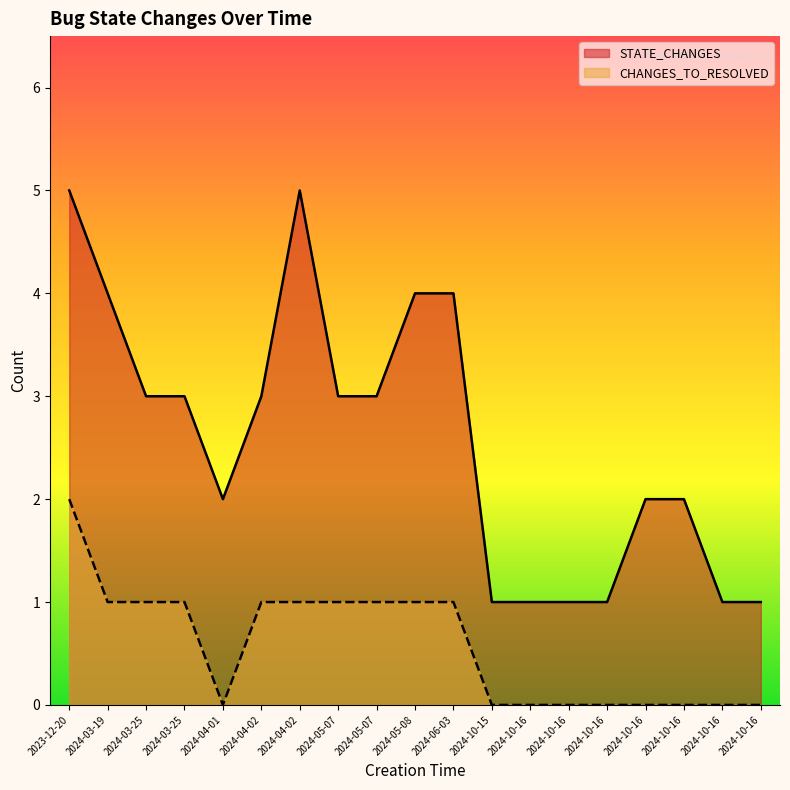

How many STATE_CHANGES values are between 1 and 4?

17